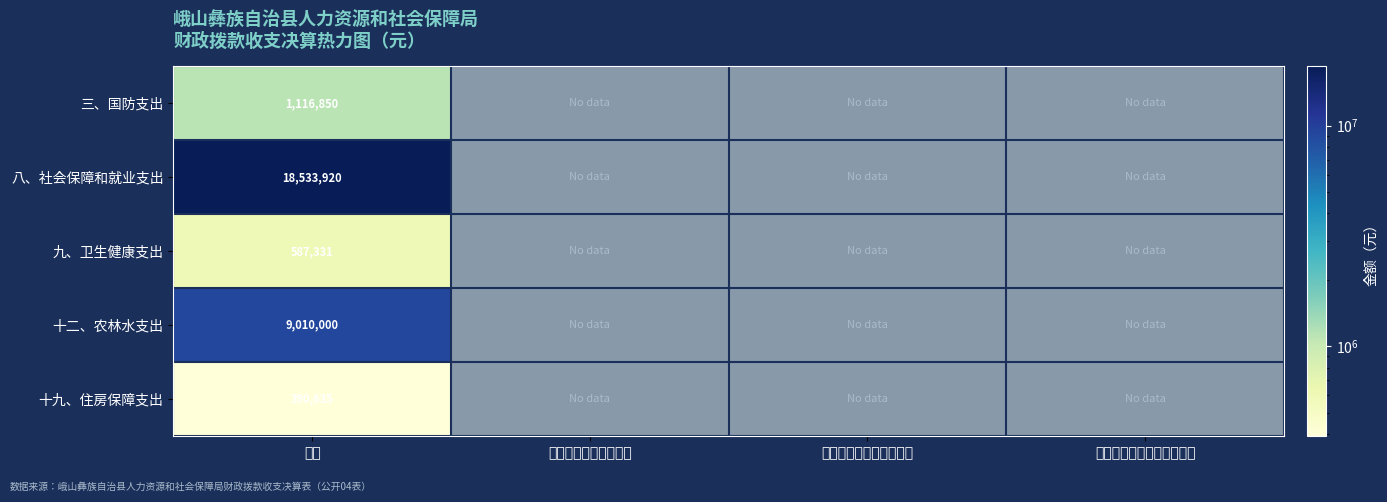

Rank the series at 合计 from lowest to highest value.

十九、住房保障支出, 九、卫生健康支出, 三、国防支出, 十二、农林水支出, 八、社会保障和就业支出